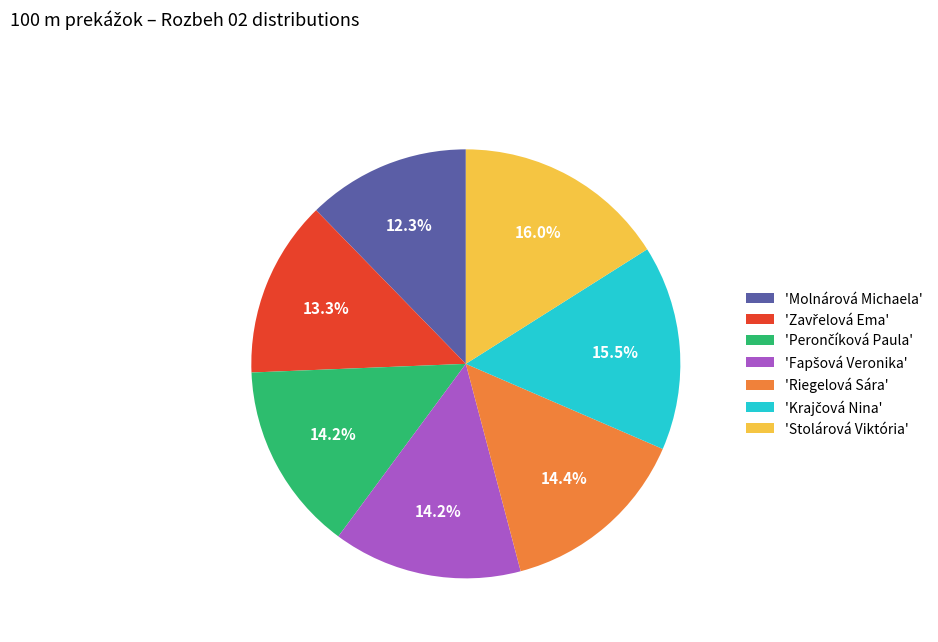

What is the largest slice in the pie chart?

'Stolárová Viktória'